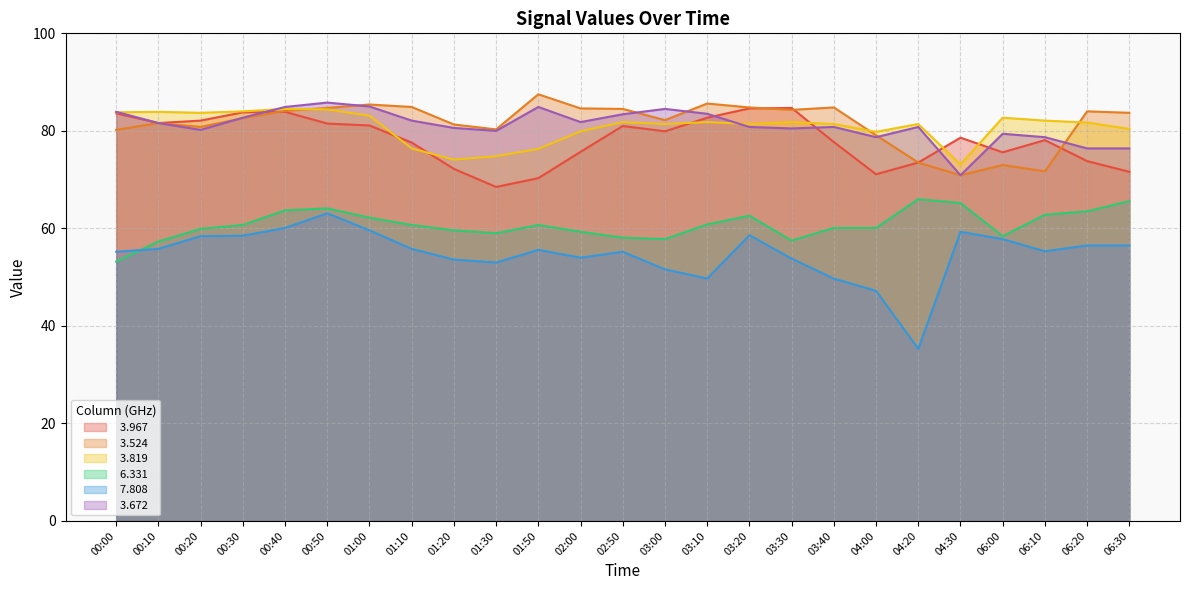

What is the highest value of the   3.819 series?

84.5